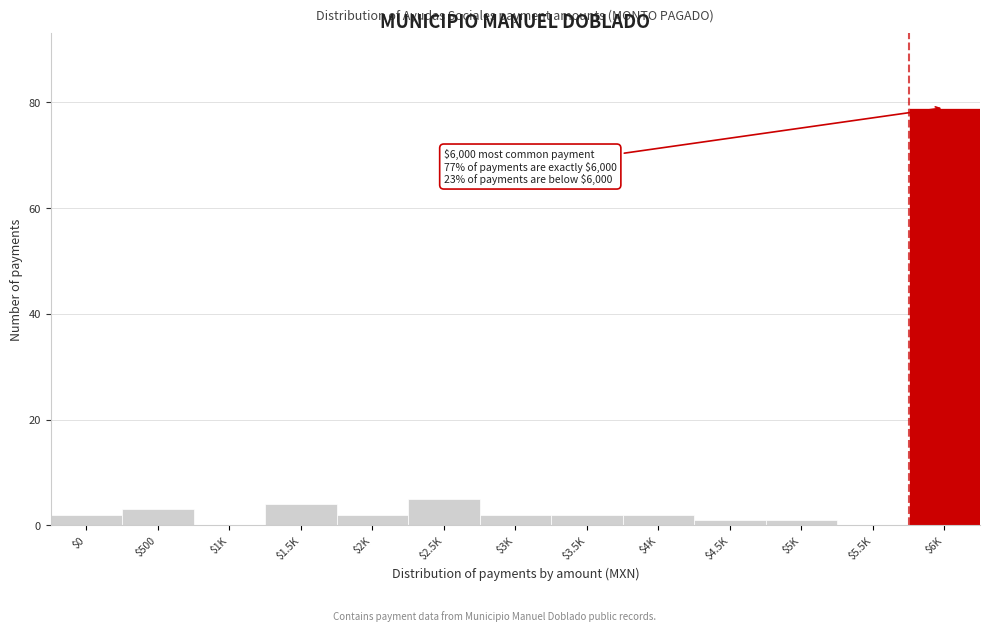

What is the sum of all values?

103